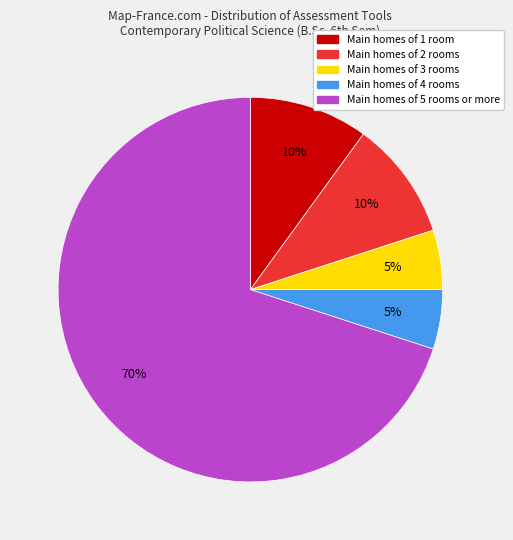

Count the number of slices in the pie.

5